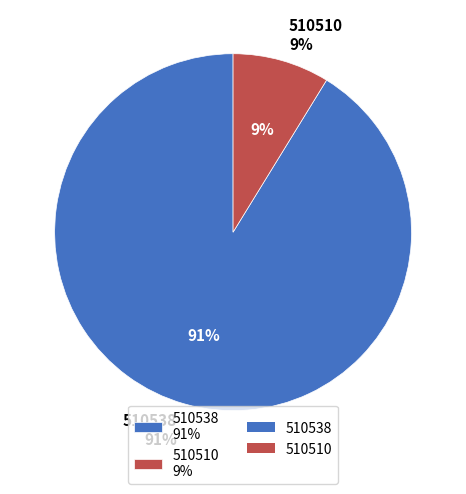

Is it true that 510510 is 22% of the pie?

False